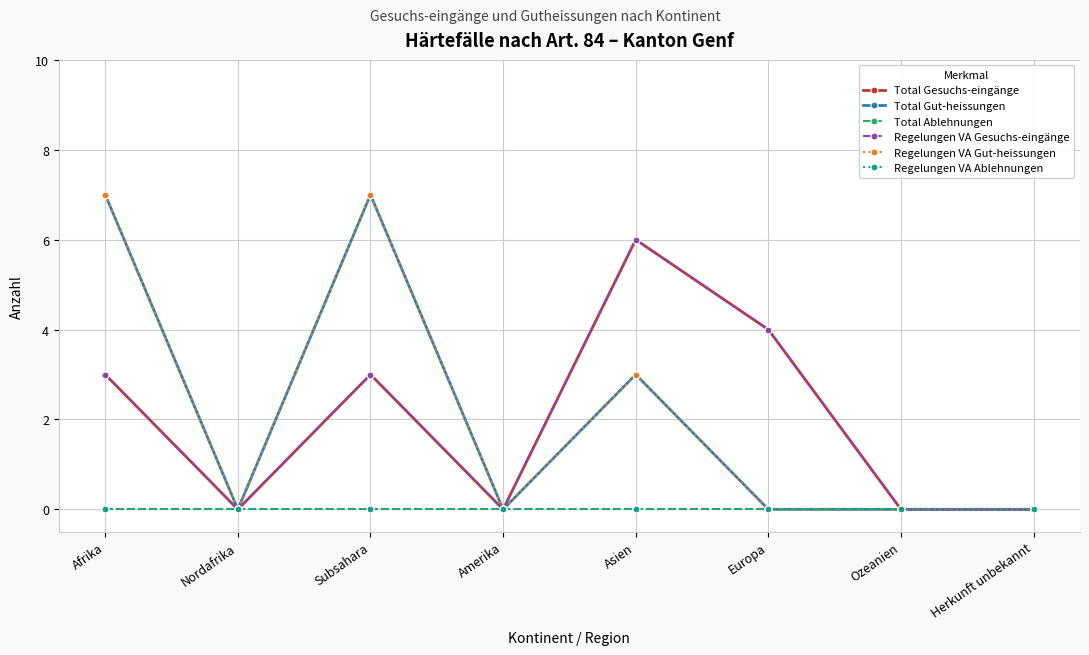

Does the chart display data point markers on the line(s)?

Yes